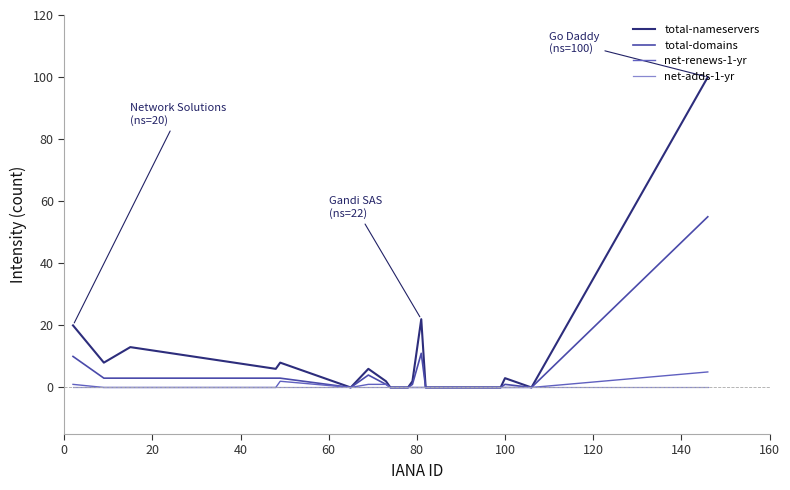

What is the highest value of the total-nameservers series?

100